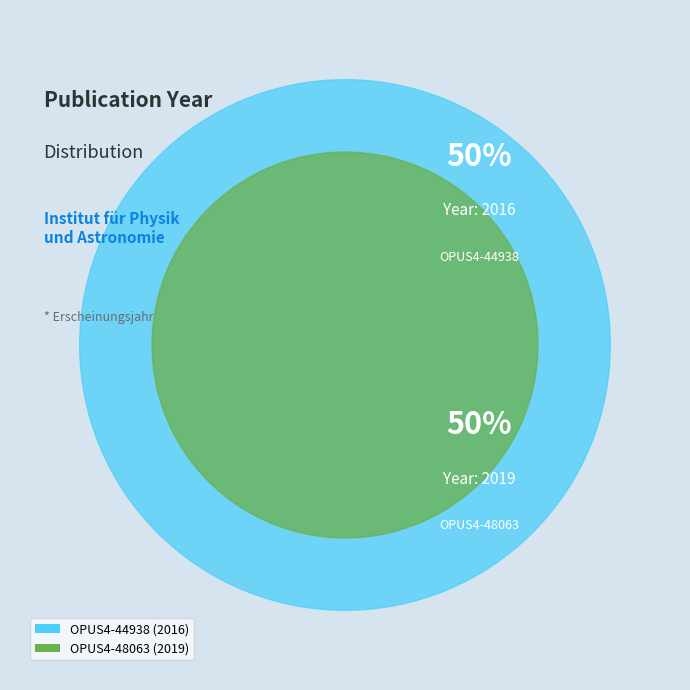

Rank the categories by value from lowest to highest.

OPUS4-44938, OPUS4-48063